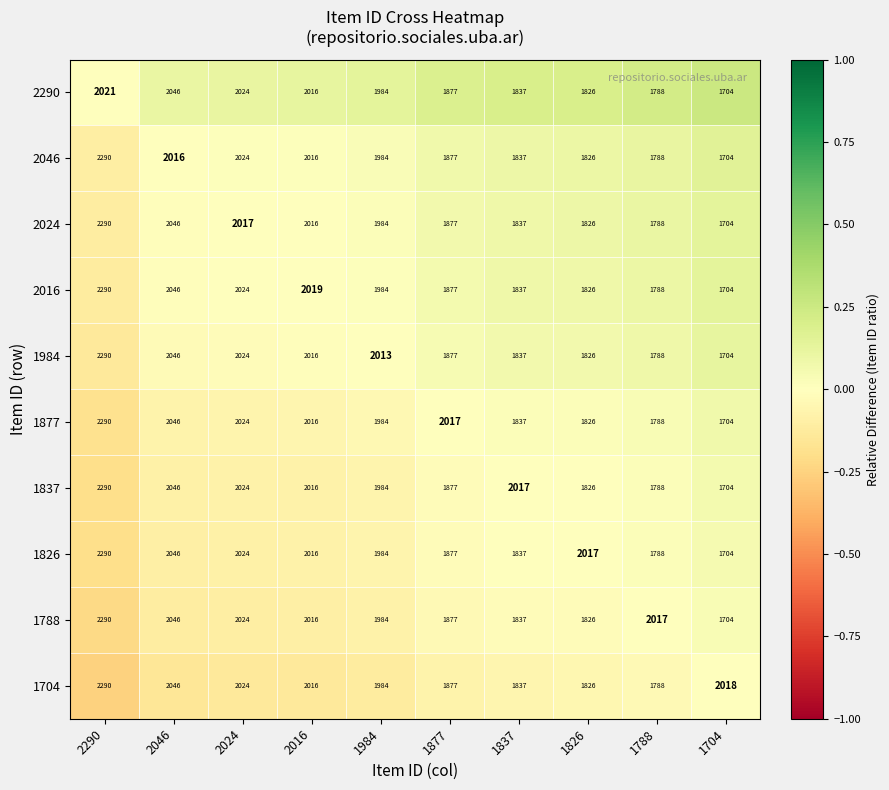

What is the average value of the 1877 series?

1953